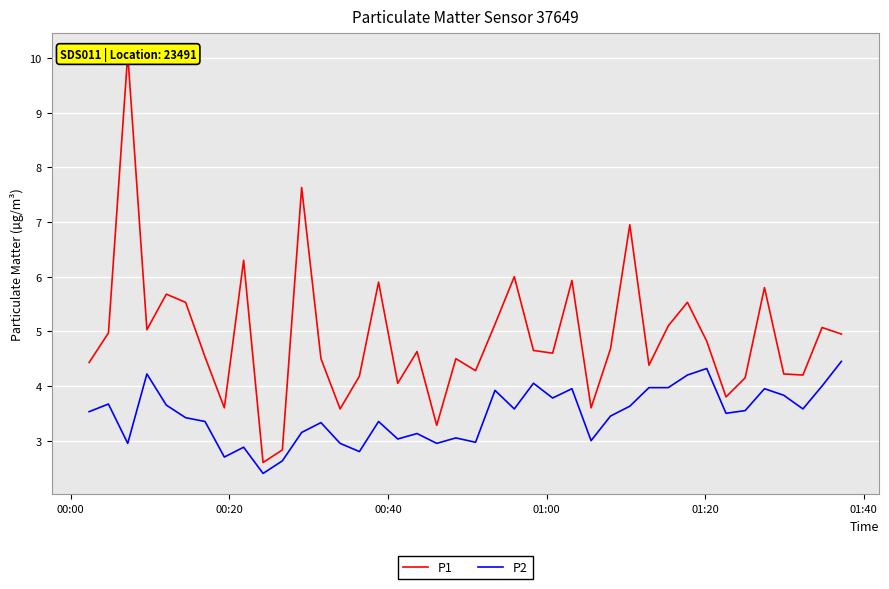

Rank the series by their maximum value, from lowest to highest.

P2, P1